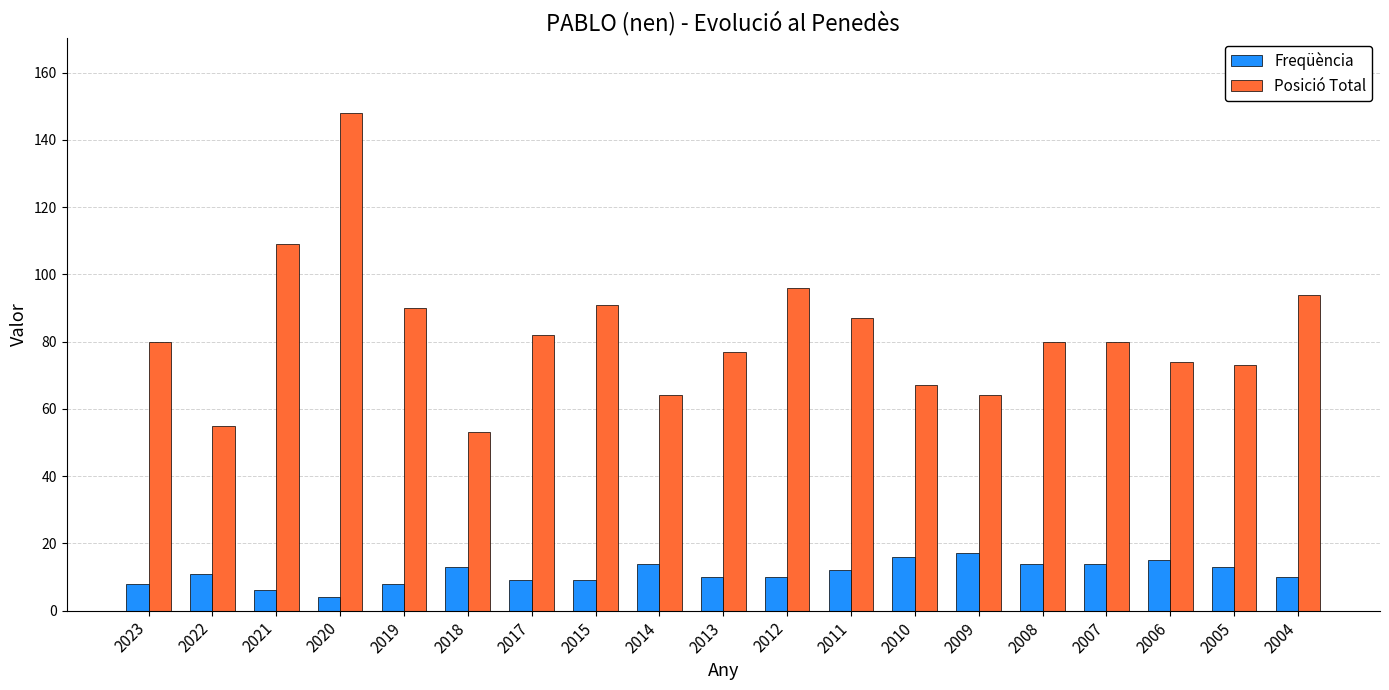

At 2023, list the series in order from largest to smallest.

Posició Total, Freqüència